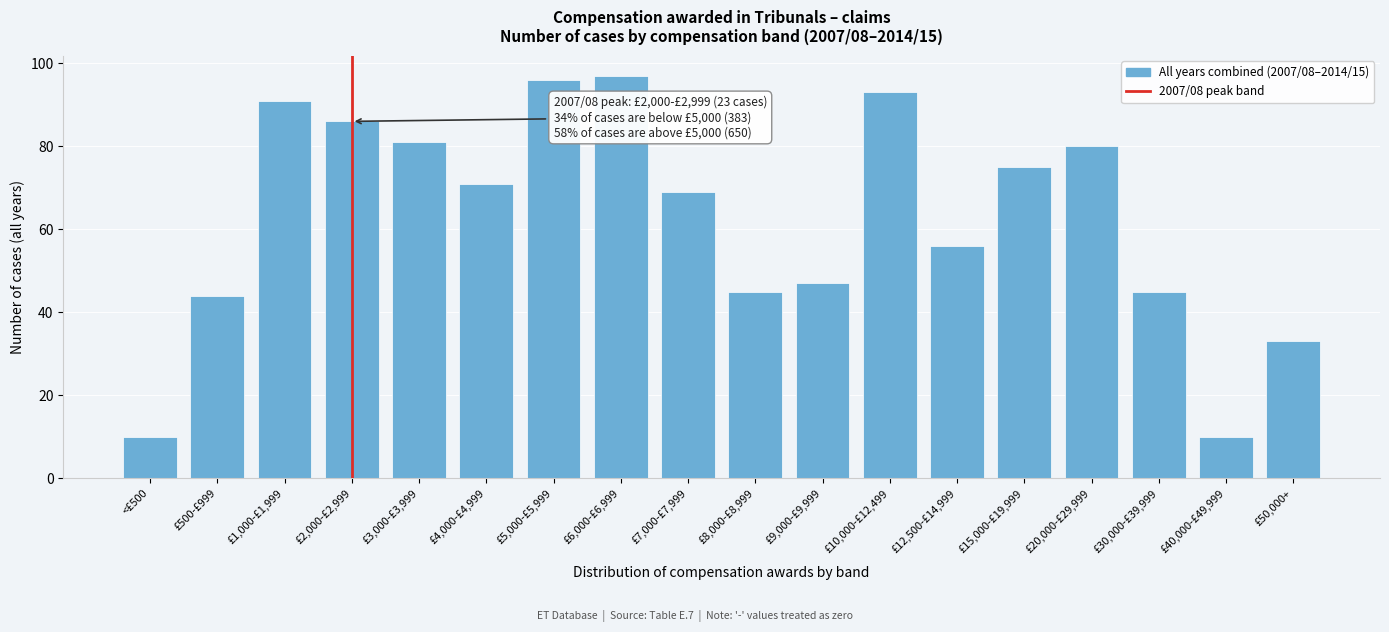

Reading right to left, extract all data points from this chart.

33	10	45	80	75	56	93	47	45	69	97	96	71	81	86	91	44	10